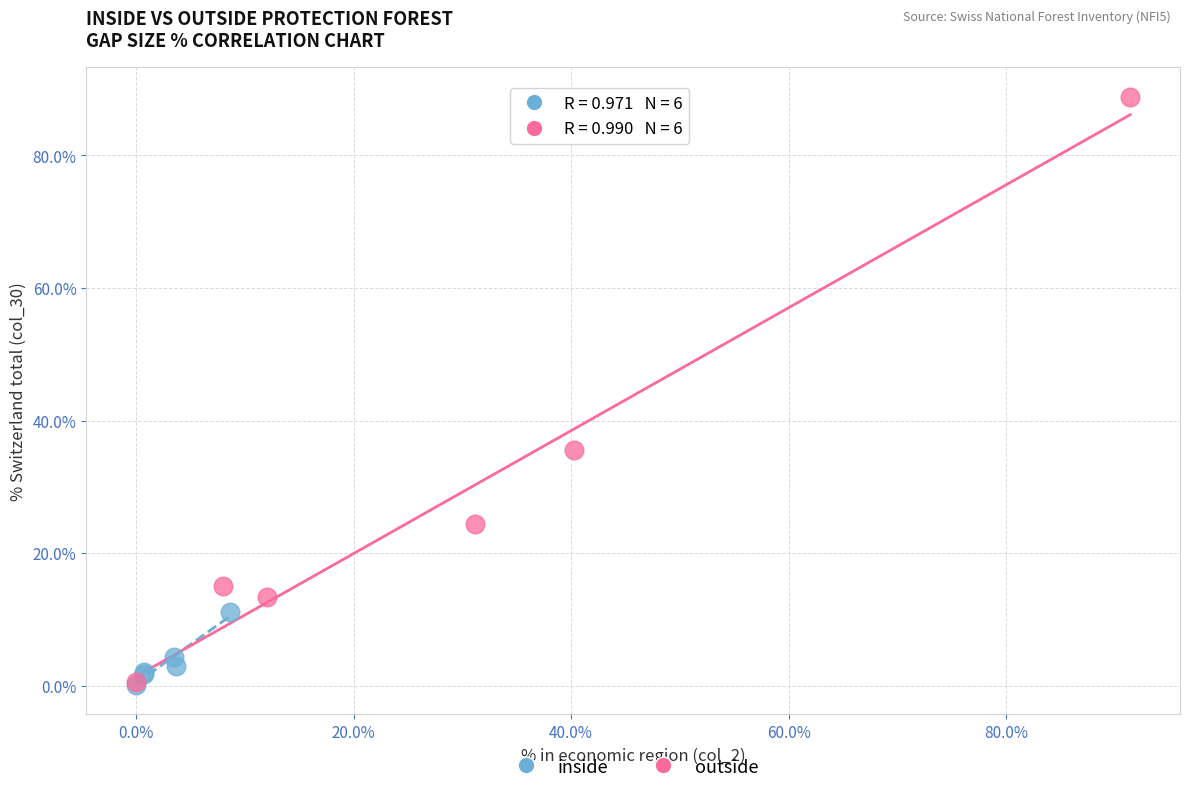

Which series reaches the maximum Y coordinate?

outside